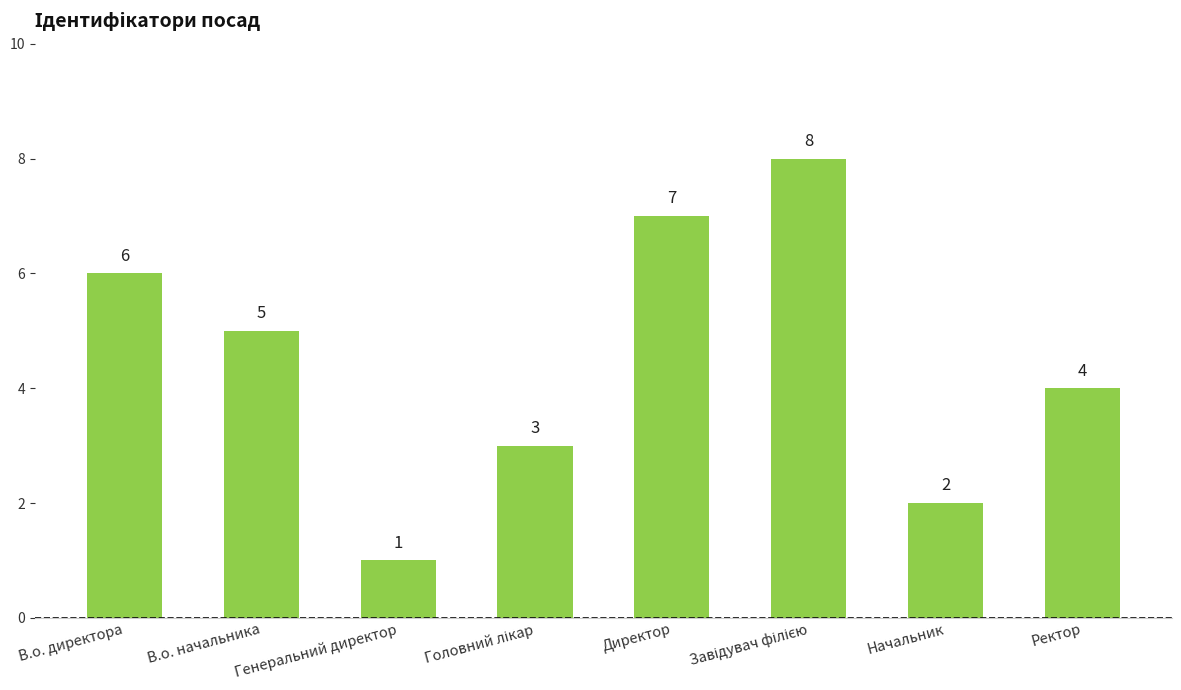

Which category has the lowest value across all series?

Генеральний директор